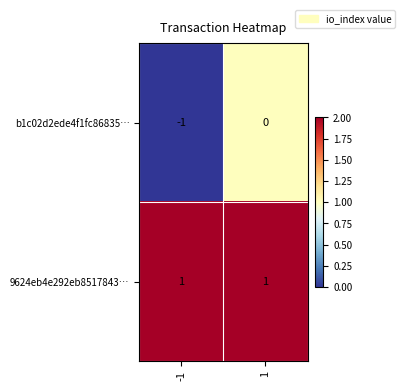

Rank the series by their average value, from lowest to highest.

b1c02d2ede4f1fc86835…, 9624eb4e292eb8517843…